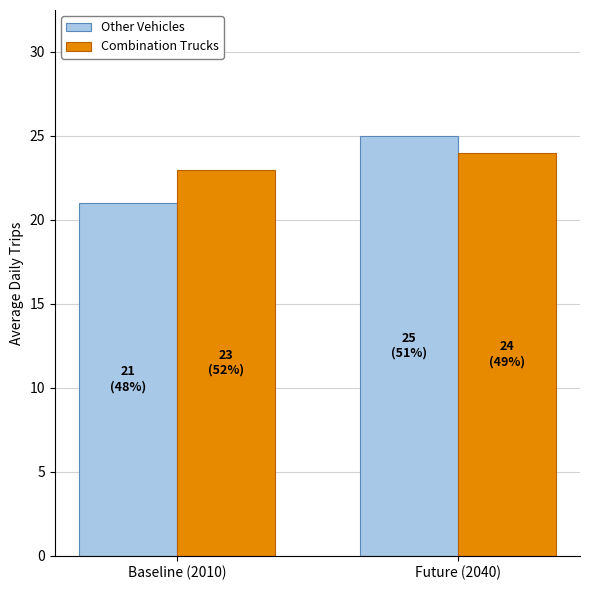

The Other Vehicles series shows 28 at Baseline (2010). True or false?

False